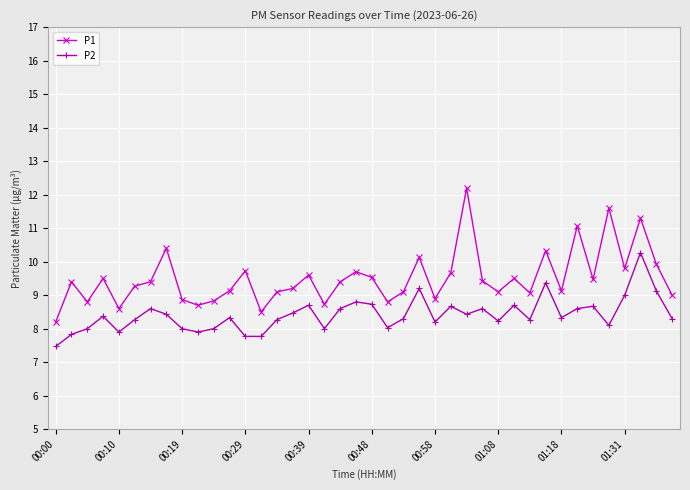

How many lines are shown in the chart?

2